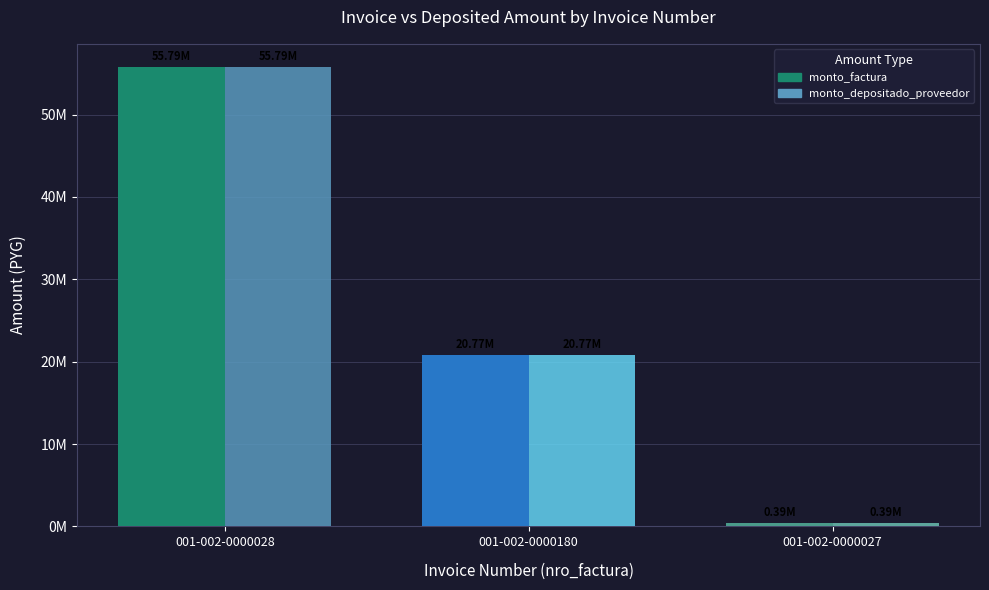

Rank the series at 001-002-0000028 from highest to lowest value.

monto_factura, monto_depositado_proveedor